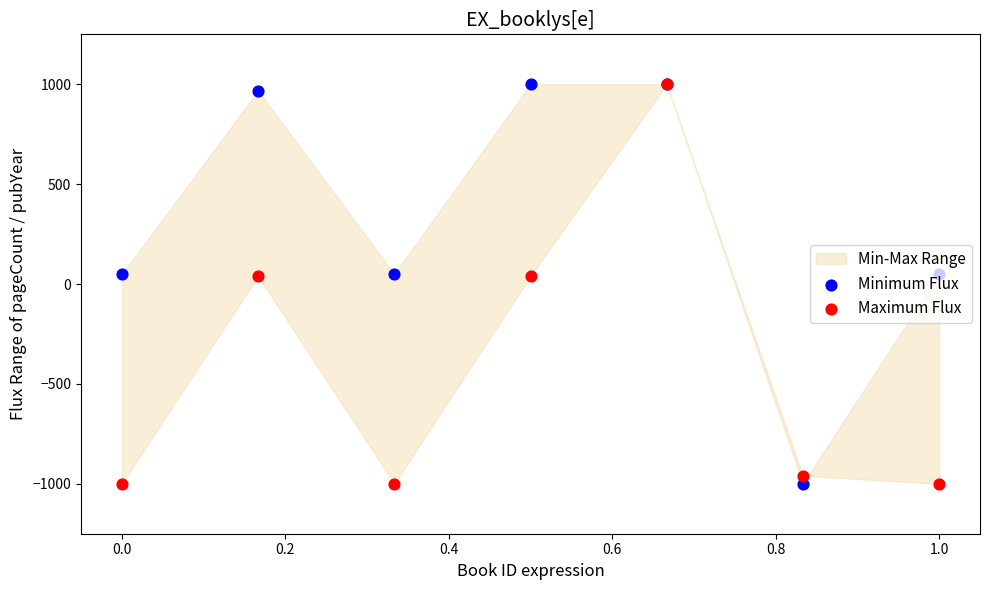

Which series has the largest Y range (max minus min)?

Minimum Flux